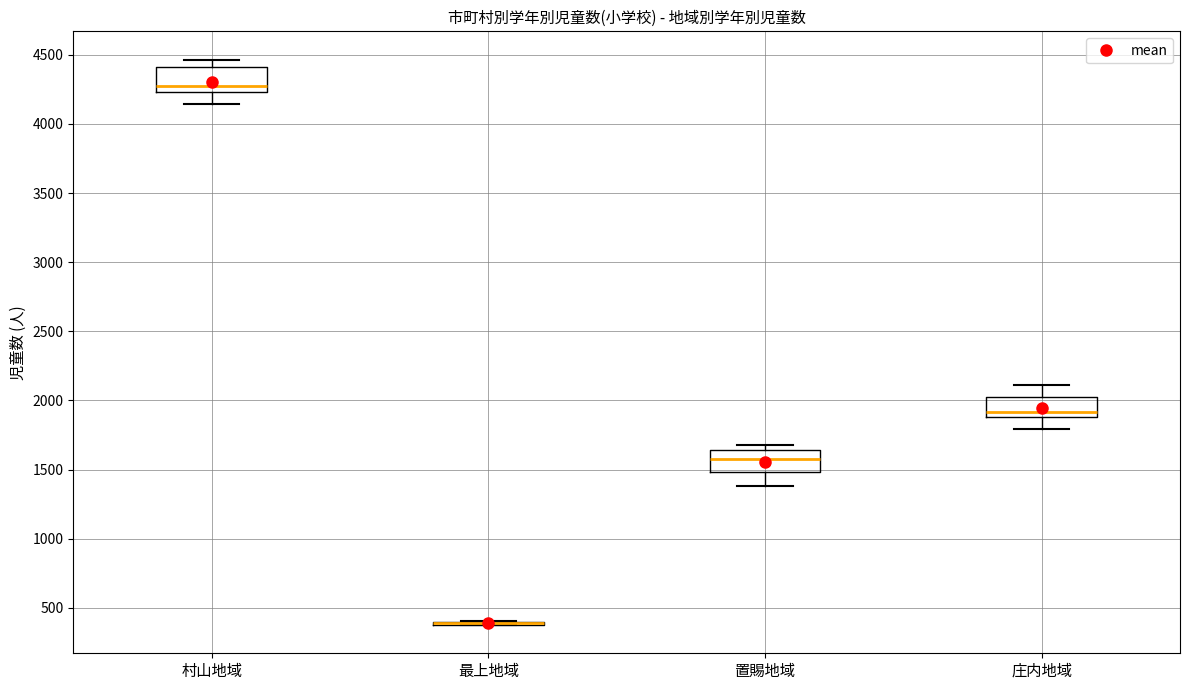

Reading left to right, read every box against the y-axis: the position of its median line, the range the box covers, and the ends of its whiskers. The values are not printed on the chart, so give them approximately, as read against the axis.

村山地域: median 4300, box 4250 to 4400, whiskers 4150 to 4450
最上地域: box collapsed to a line at 400, whiskers 400 to 400
置賜地域: median 1600, box 1500 to 1650, whiskers 1400 to 1700
庄内地域: median 1900 (just above the box's lower edge), box 1900 to 2050, whiskers 1800 to 2100